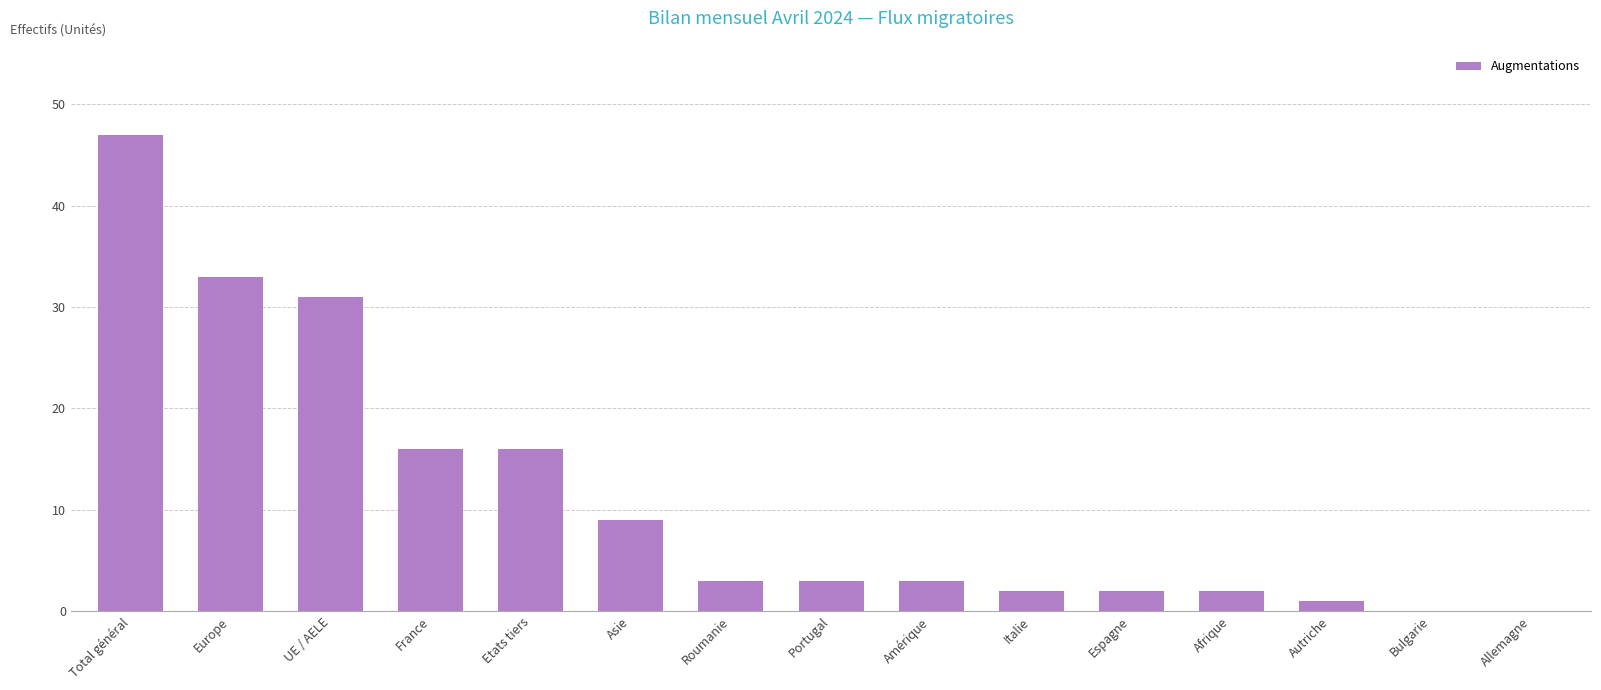

Reading left to right, what are all the values shown in this chart?

Total général=47	Europe=33	UE / AELE=31	France=16	Etats tiers=16	Asie=9	Roumanie=3	Portugal=3	Amérique=3	Italie=2	Espagne=2	Afrique=2	Autriche=1	Bulgarie=0	Allemagne=0